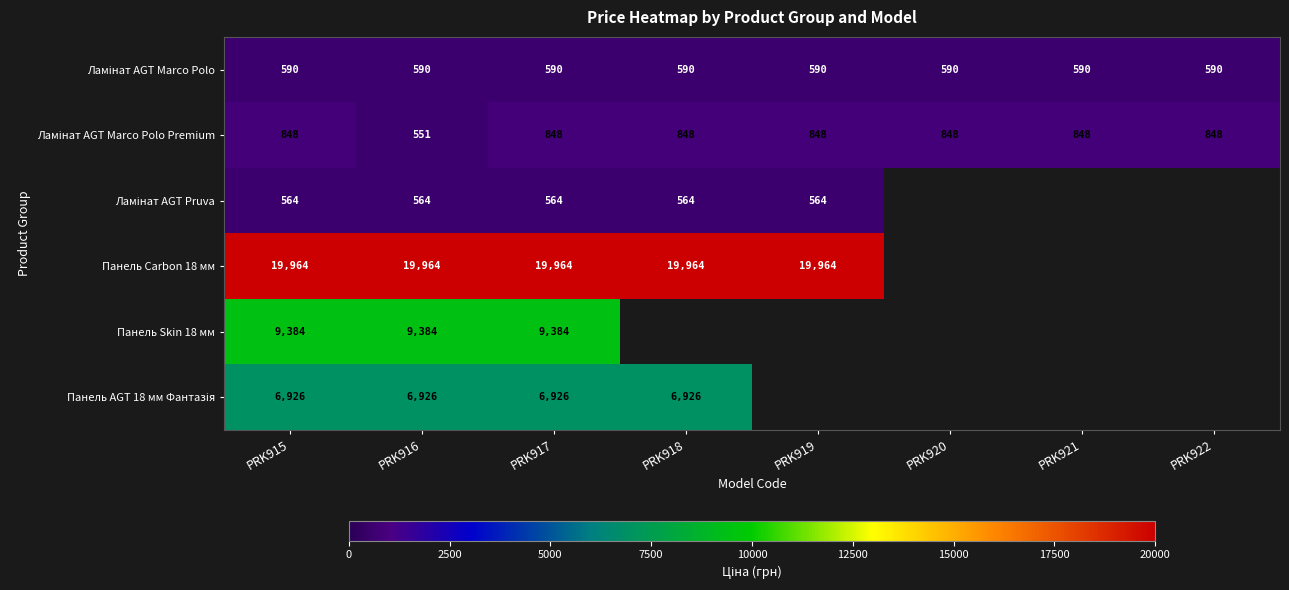

At which category is the sum across all series the highest?

PRK915